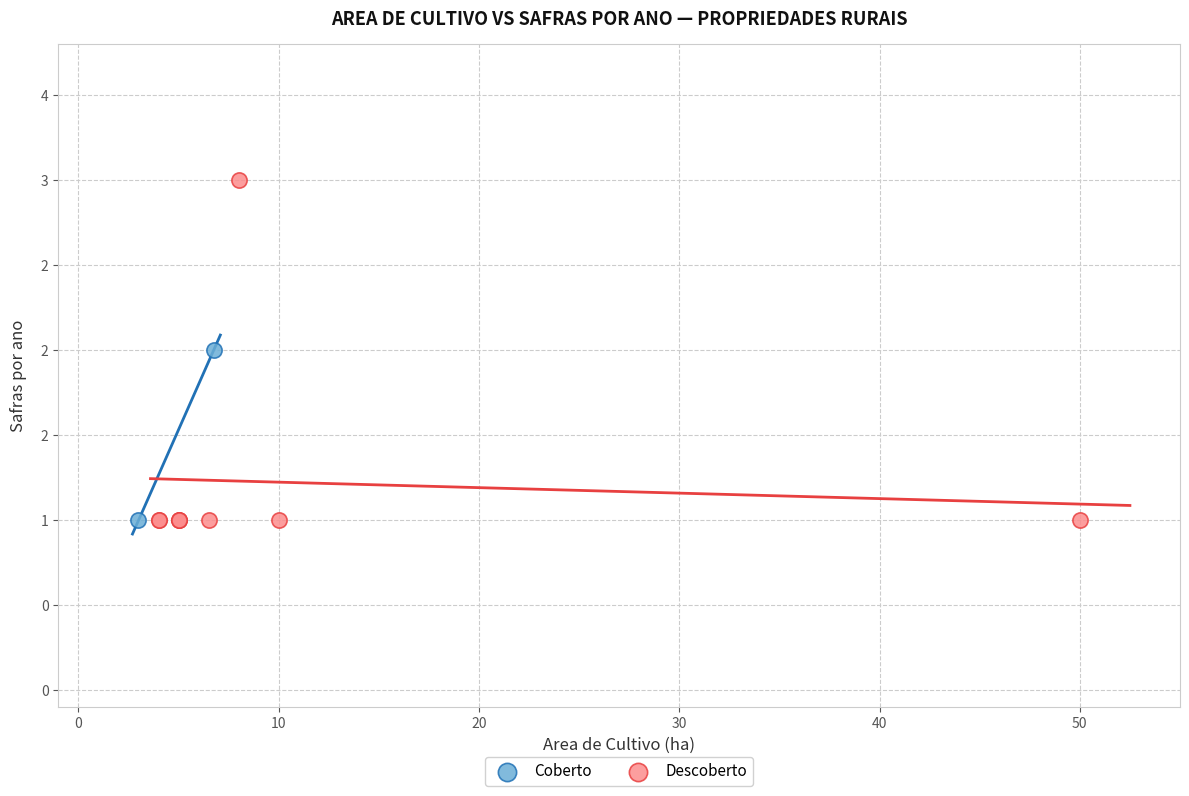

What are all the series names shown in the legend?

Coberto, Descoberto